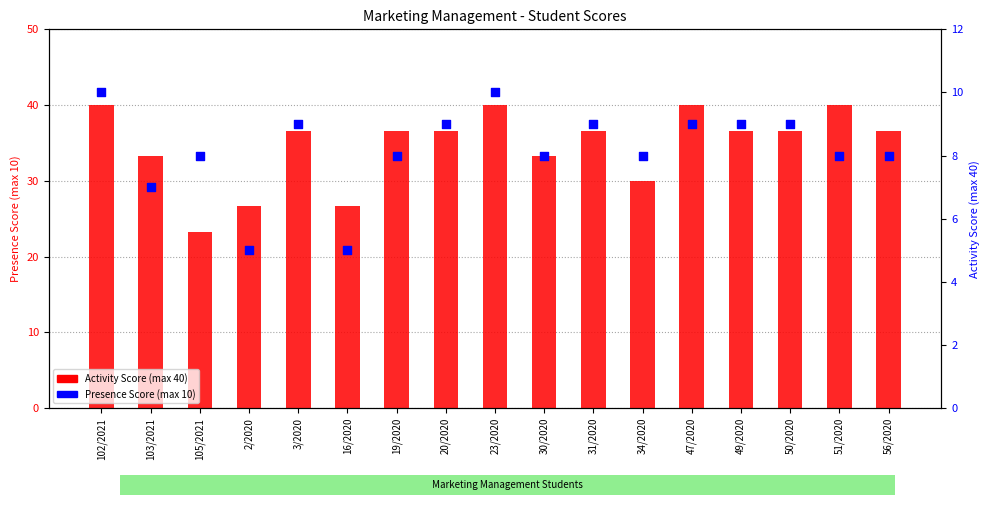

What is the total value across all series at 50/2020?

45.6